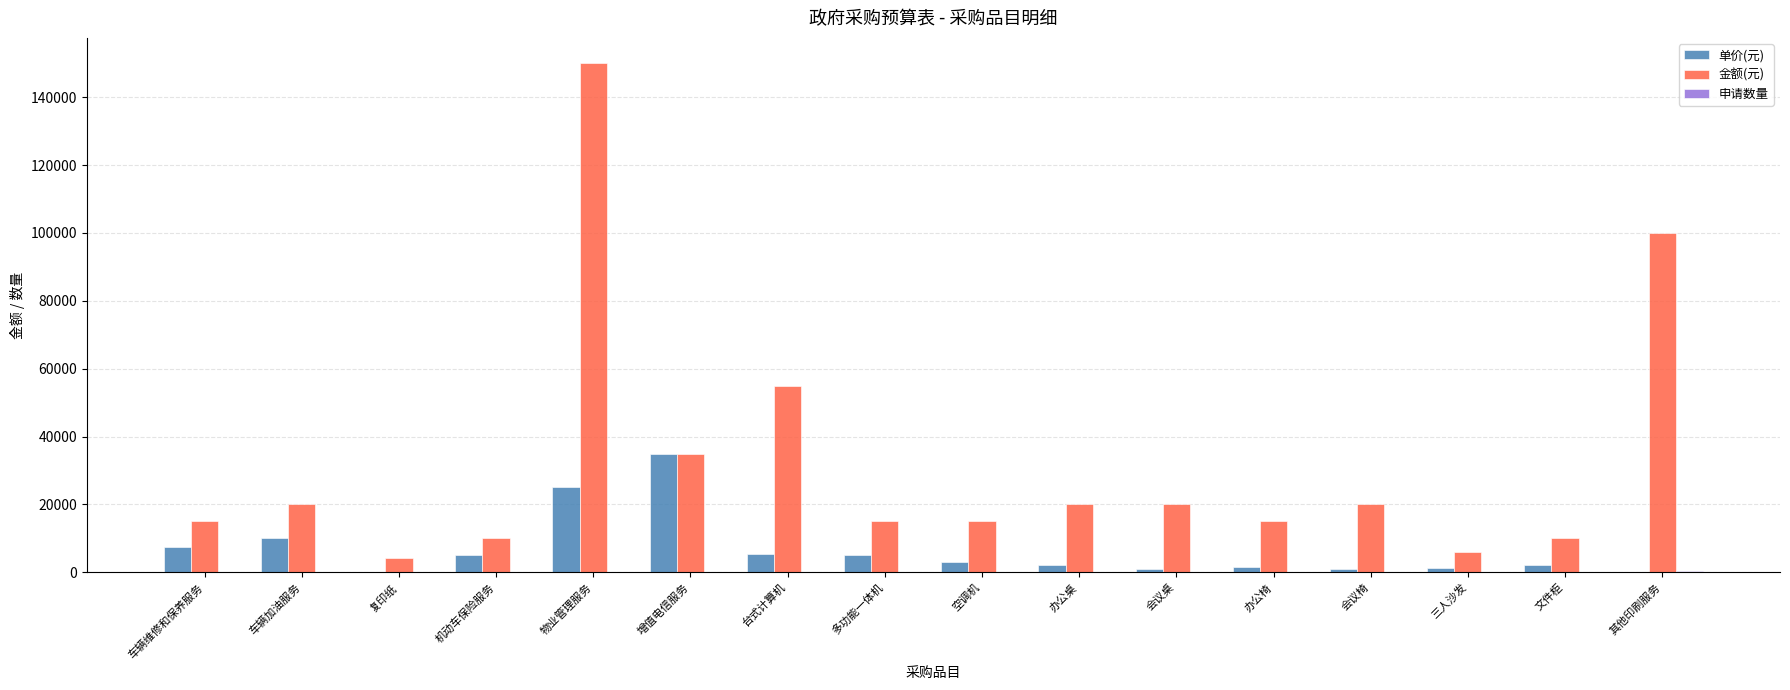

Does the chart contain stacked bars?

No